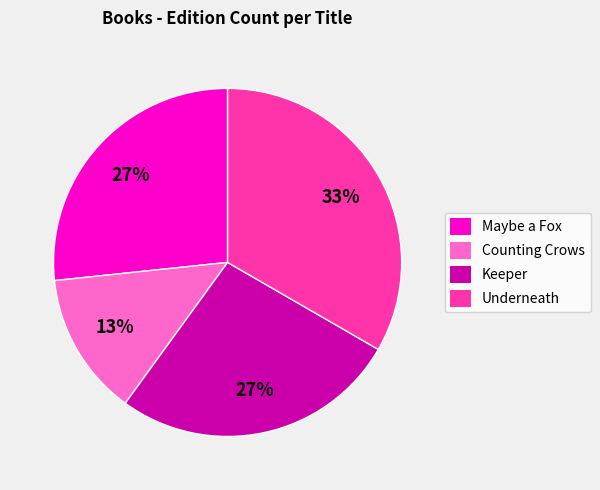

Is it true that Maybe a Fox is 12% of the pie?

False